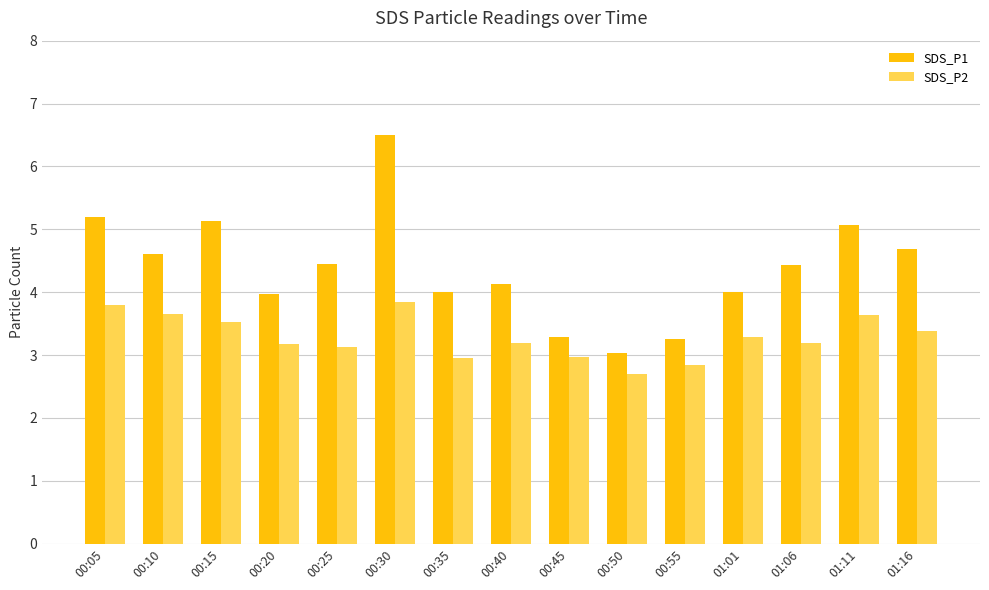

How many distinct data groups are displayed?

2